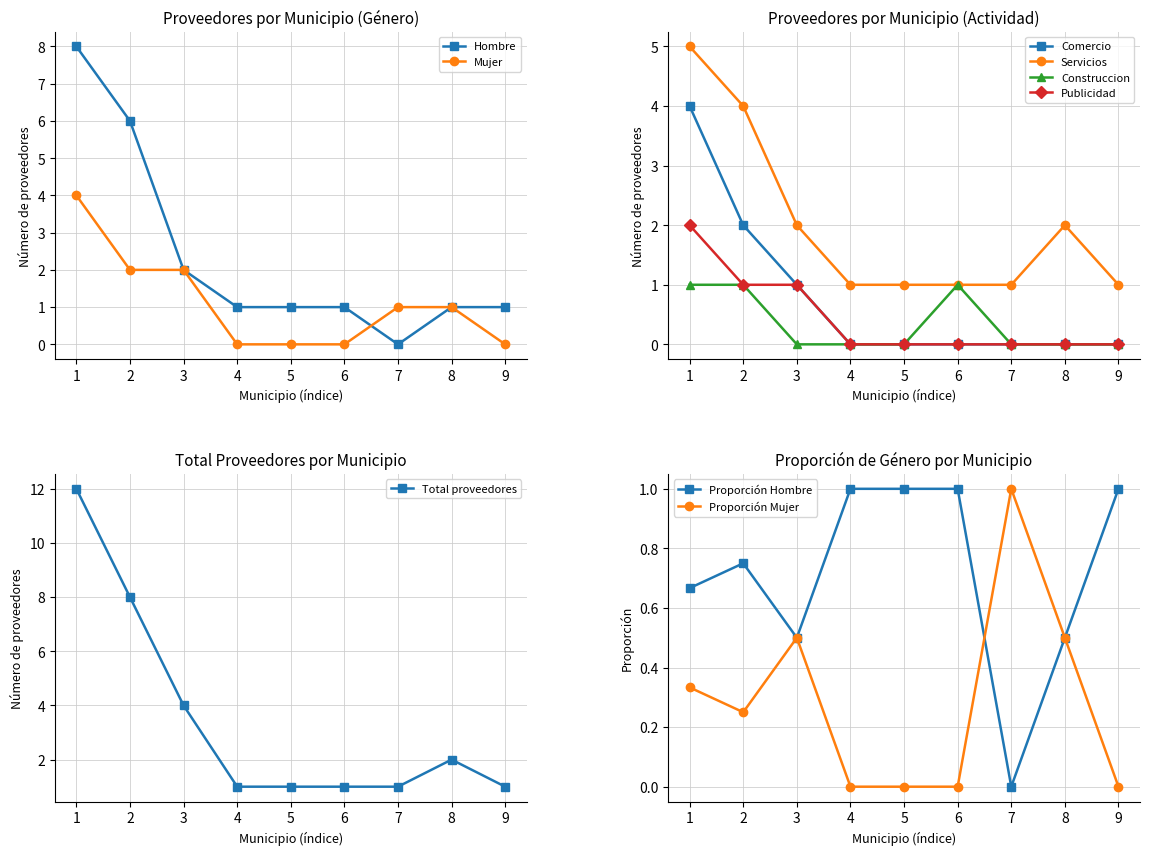

What is the value of the Comercio point at the 3rd from the left?

1